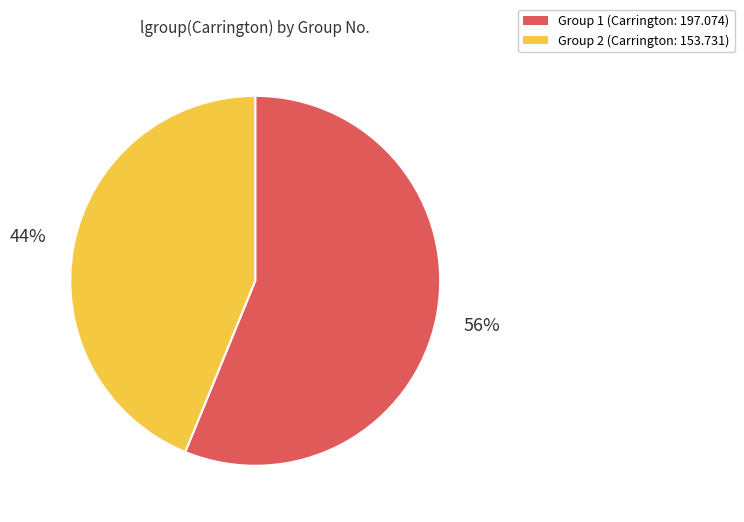

Is there a majority slice in this chart?

Yes